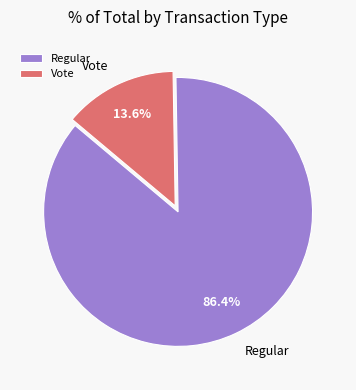

Which category has the biggest portion of the pie?

Regular